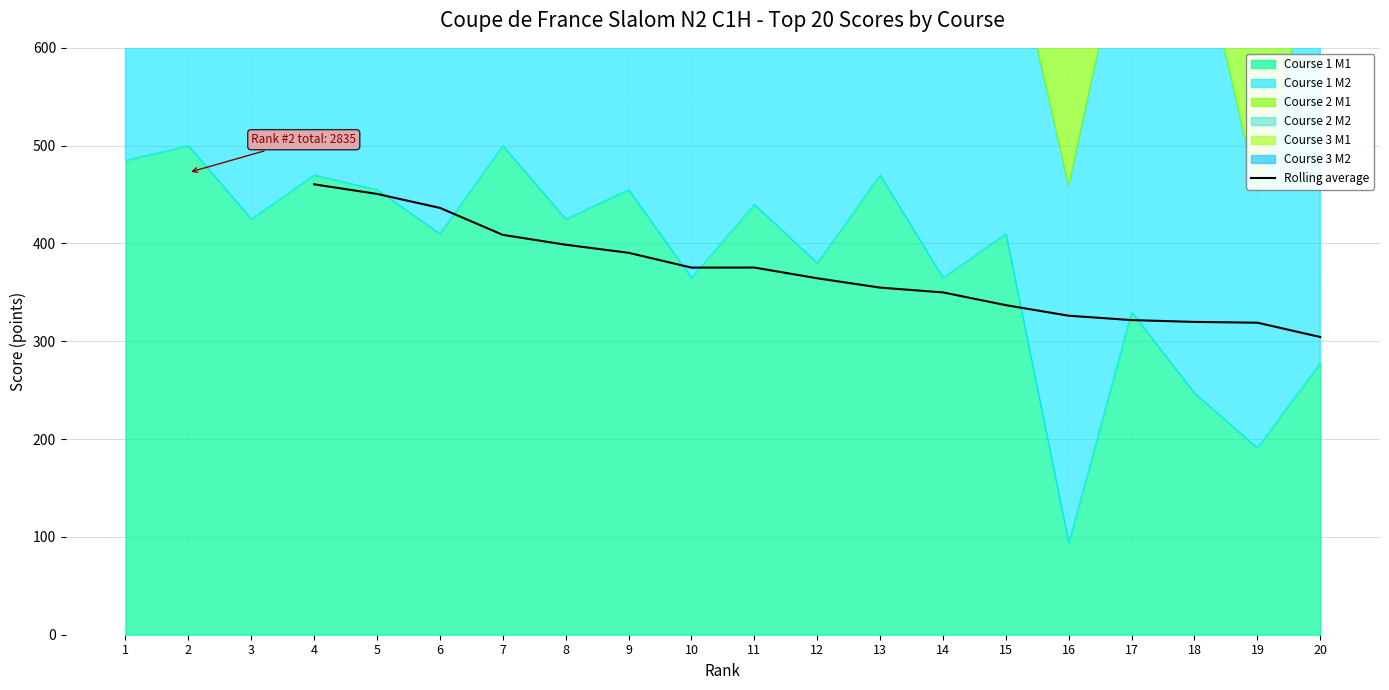

Is it true that Rolling average equals 321.7 at 17?

True